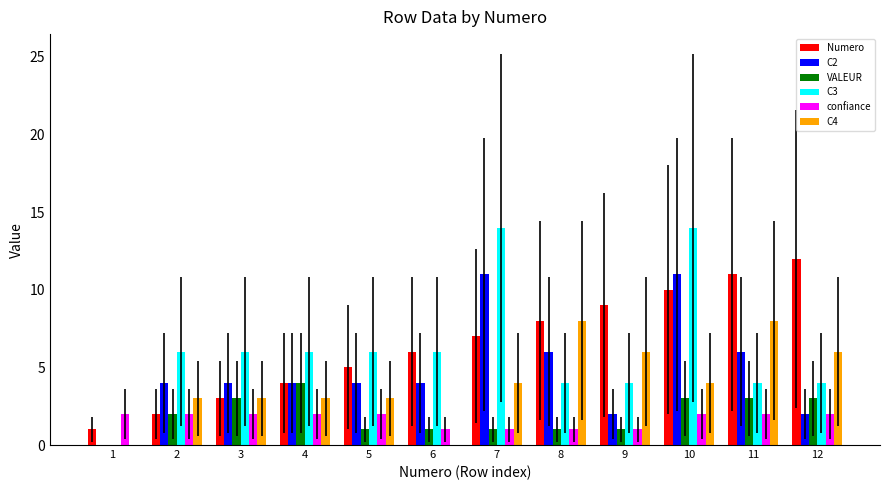

Is it true that C4 equals 3 at 2?

True